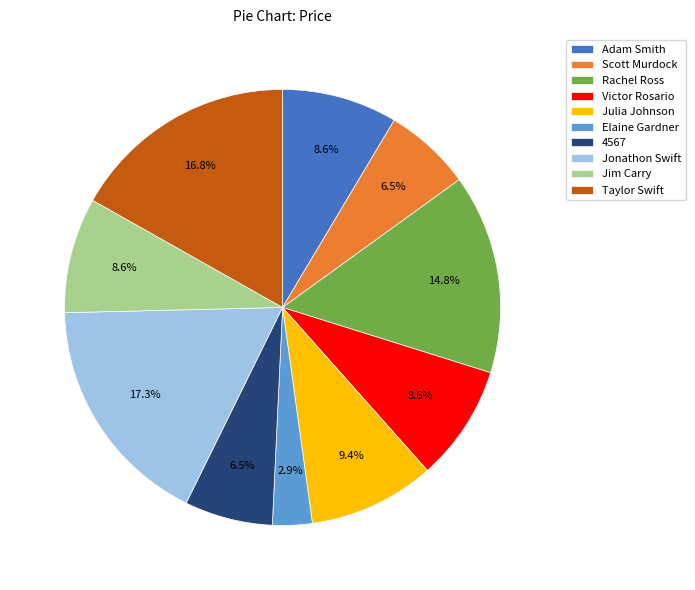

Does Adam Smith represent more than half of the total?

No